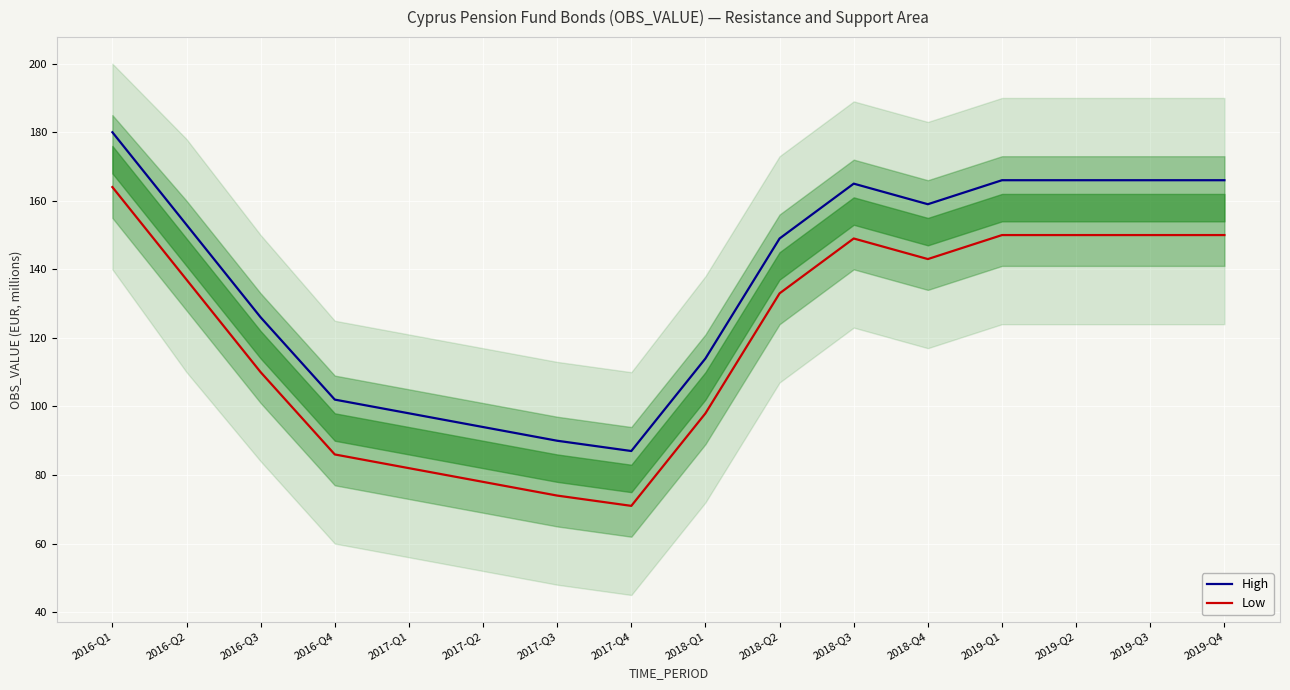

How many interior local peaks does the High series have?

1